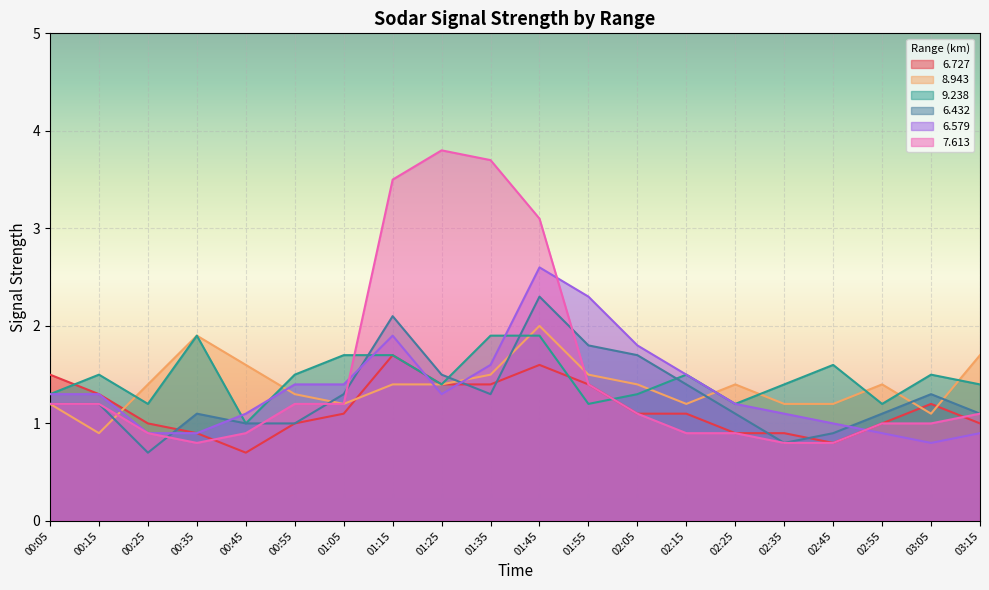

What is the value of the 6.432 point at the 8th from the left?

2.1